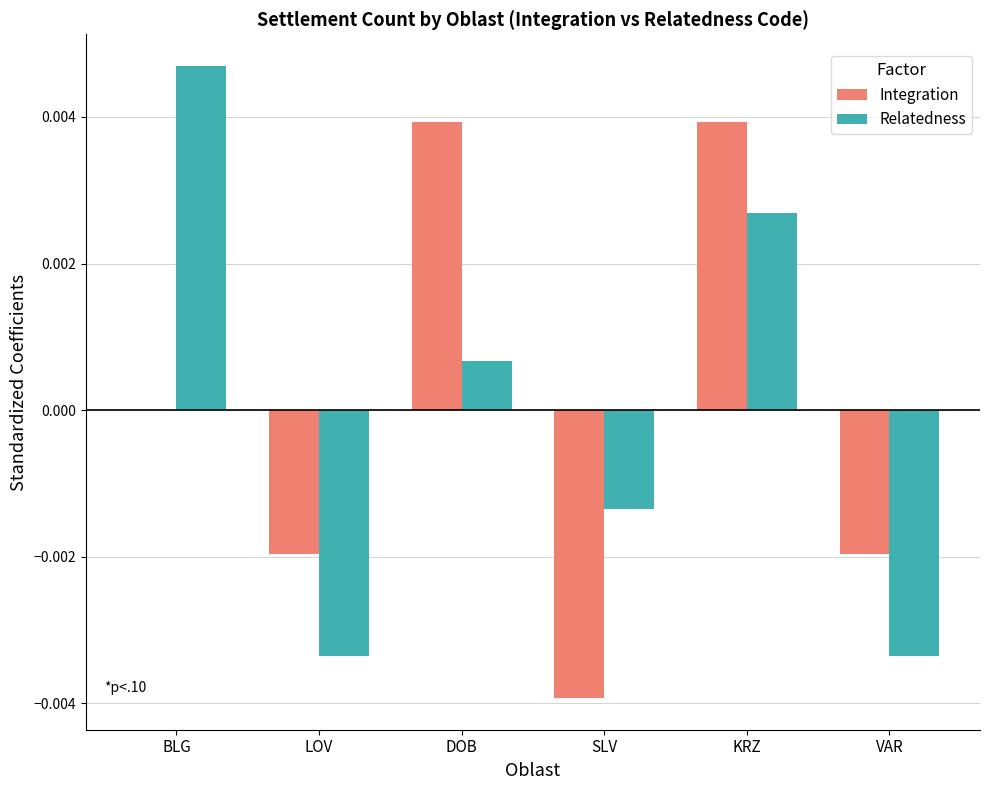

Is the value of Relatedness at KRZ greater than the value of Integration at VAR?

Yes